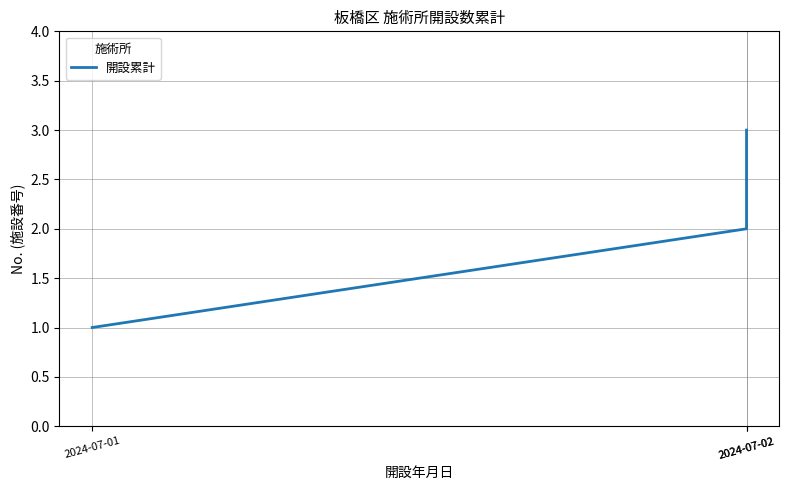

Reading right to left, list all the values displayed in this chart.

2024-07-02=3	2024-07-02=2	2024-07-01=1